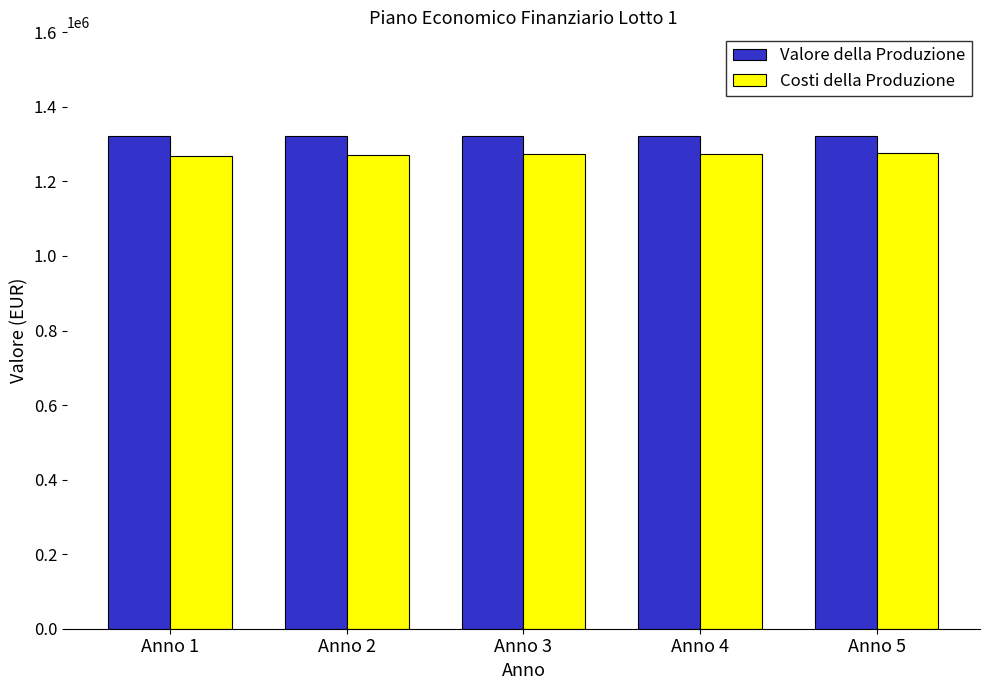

At which label does Costi della Produzione first exceed 1272953?

Anno 3